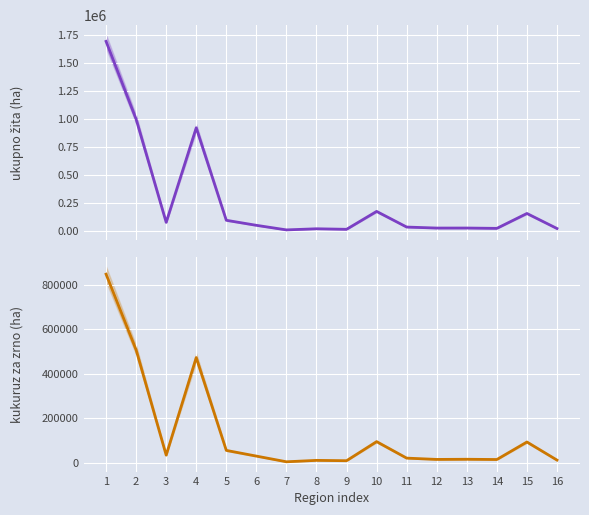

Which label corresponds to the smallest value in the chart?

7